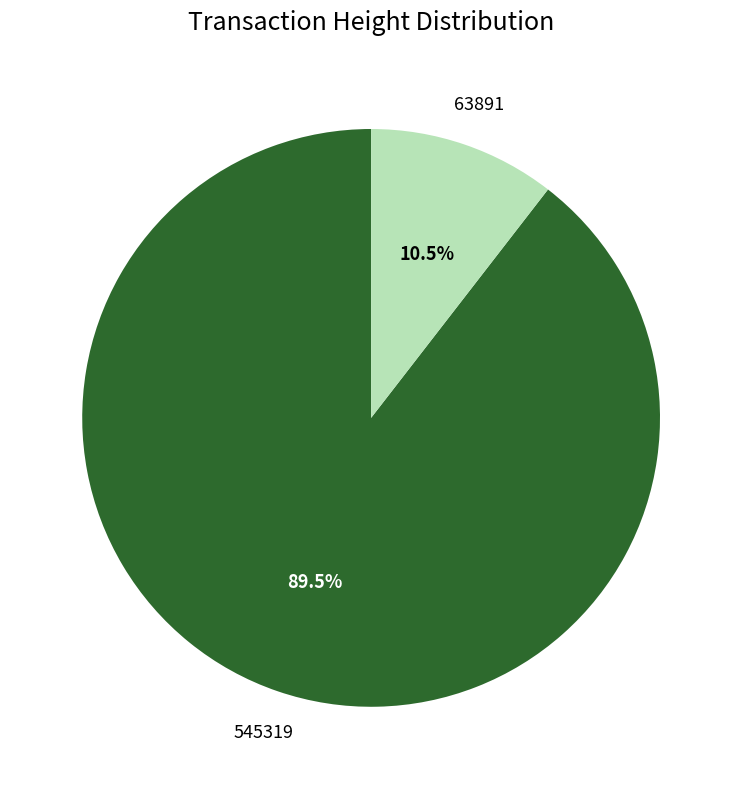

What is the total percentage of 63891 and 545319?

100.0%